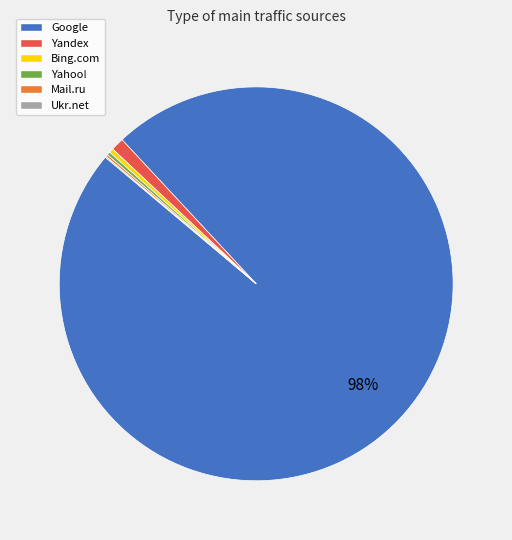

Is the sum of Yandex and Bing.com greater than half?

No